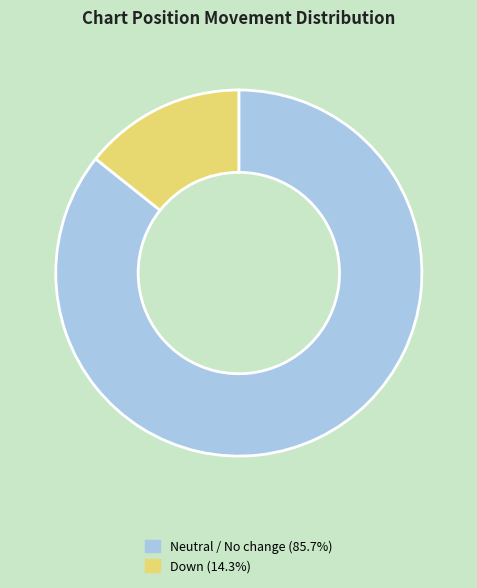

Does any single category account for the majority?

Yes